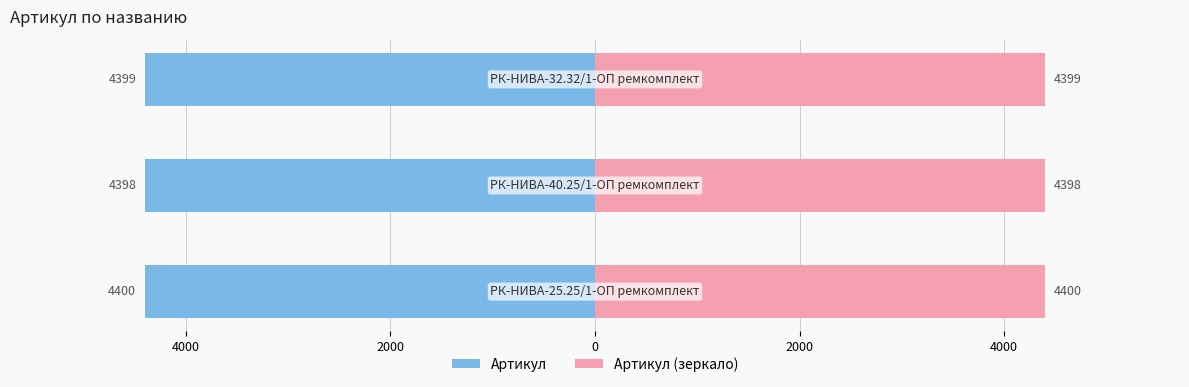

Rank the categories by value from lowest to highest.

РК-НИВА-40.25/1-ОП ремкомплект, РК-НИВА-32.32/1-ОП ремкомплект, РК-НИВА-25.25/1-ОП ремкомплект